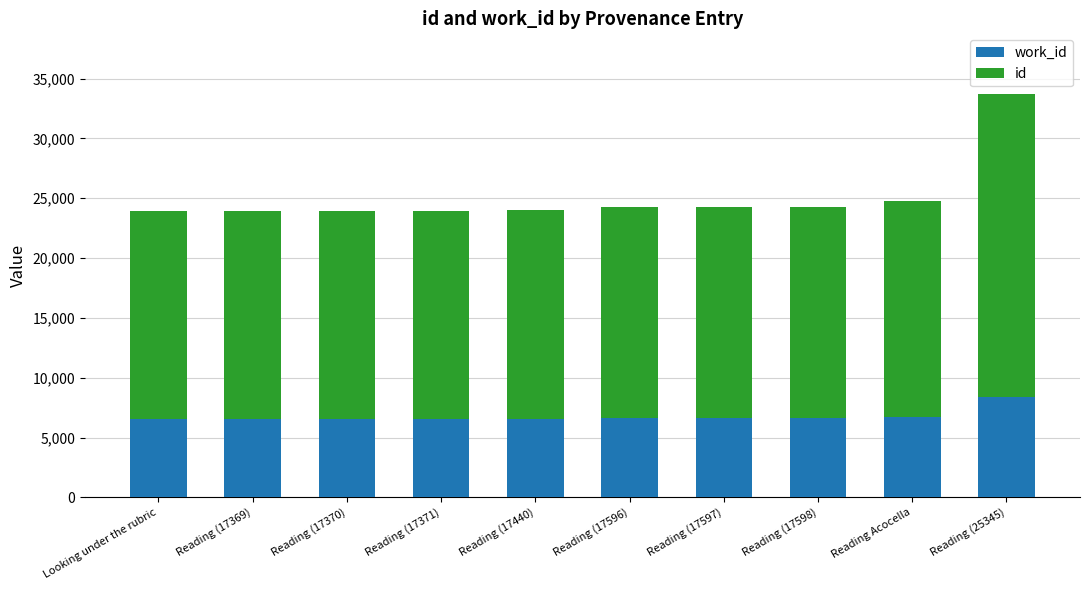

At which category is the sum across all series the highest?

Reading (25345)